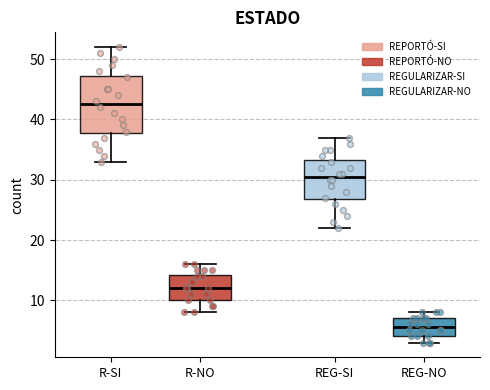

Where is the lower edge of the box for REG-NO on the y-axis? The values are not printed on the chart, so give them approximately, as read against the axis.

4